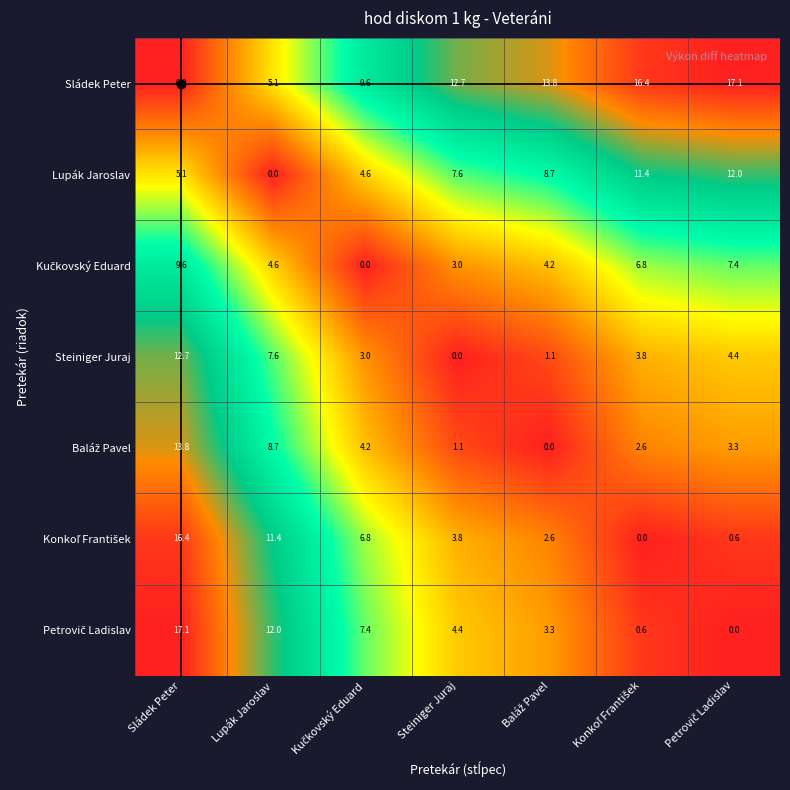

At which category is the sum across all series the highest?

Sládek Peter